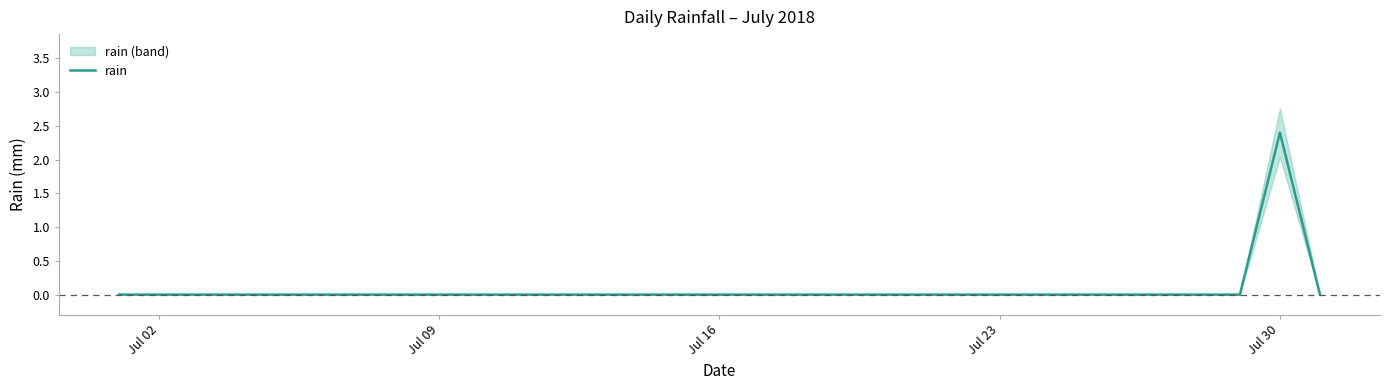

The rain series shows 0.0 at Jul 16. True or false?

True